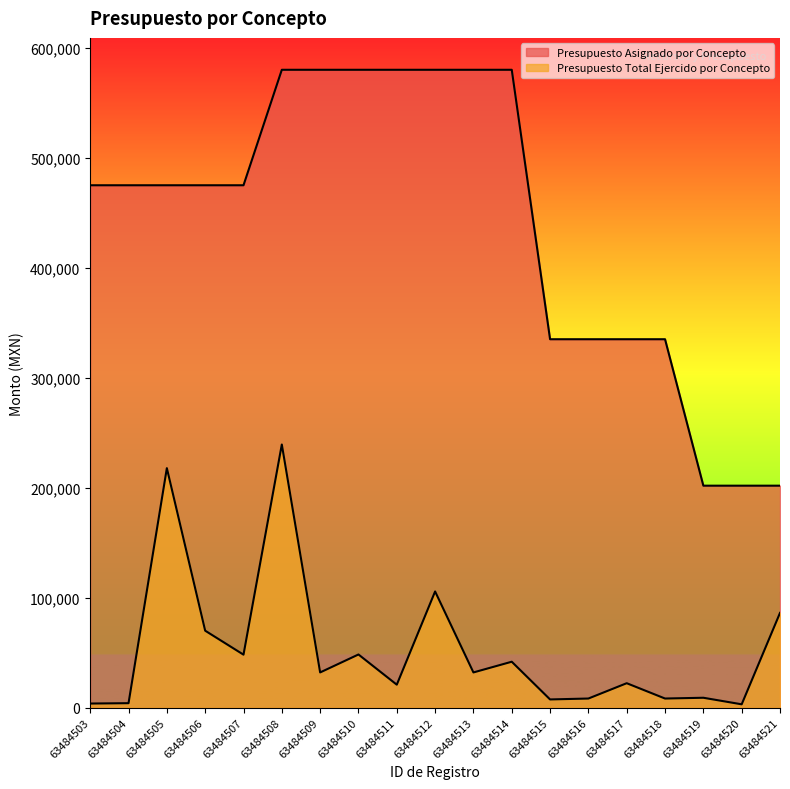

Which category has the lowest value in the Presupuesto Total Ejercido por Concepto series?

63484520